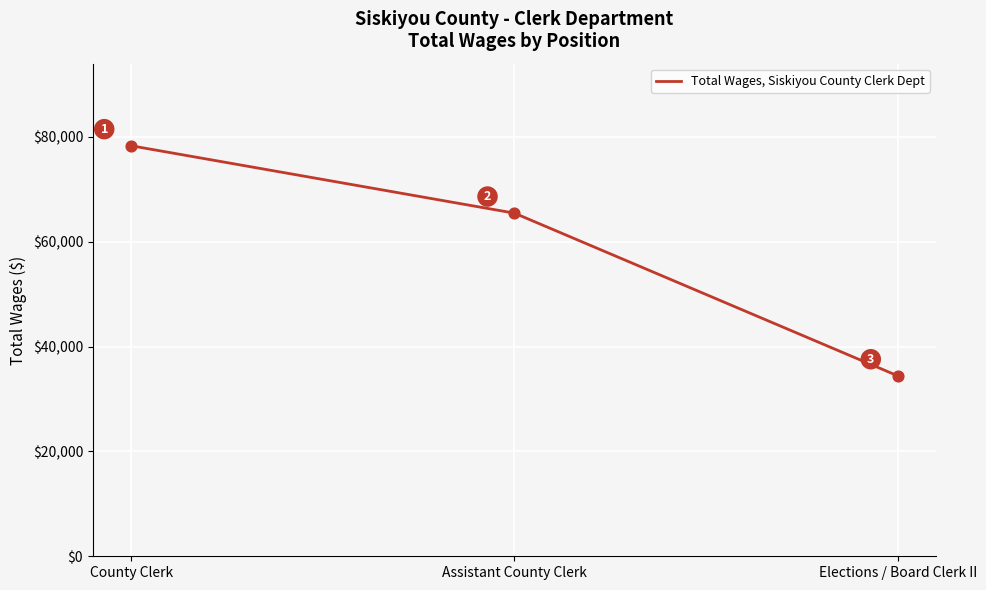

What is the change in value from Assistant County Clerk to Elections / Board Clerk II?

-31028